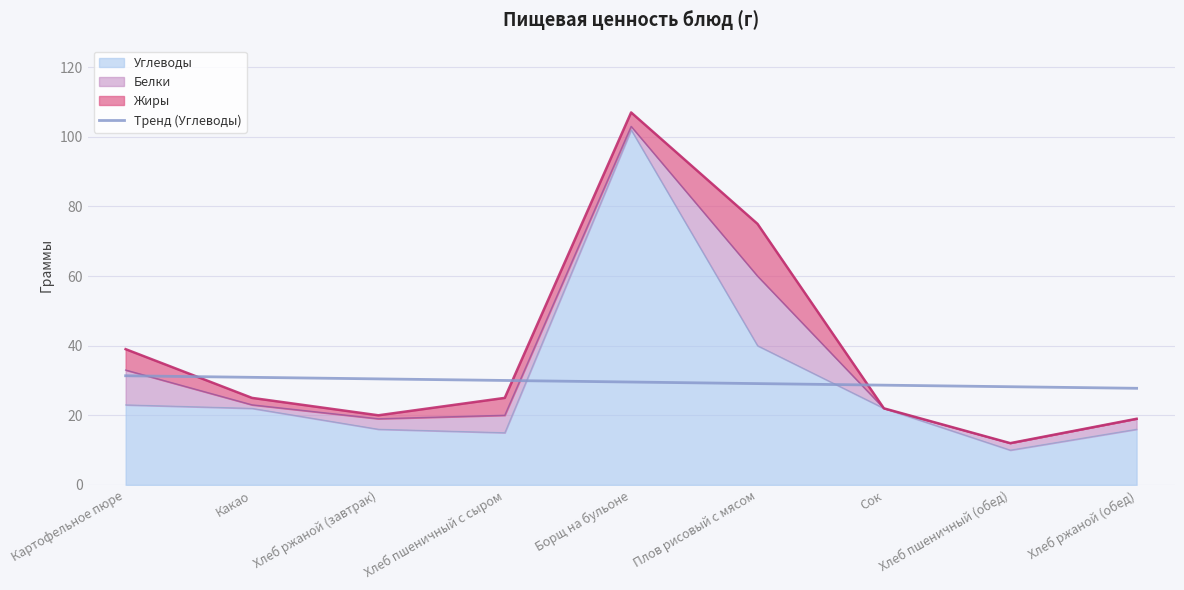

The value at Какао is 8.7. True or false?

False